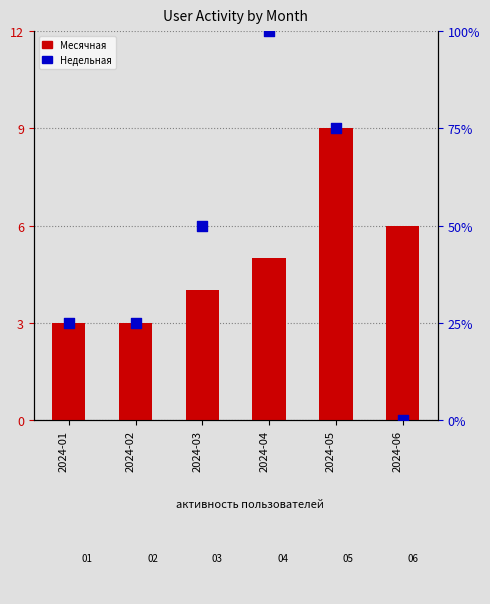

Which series has the largest total across all categories?

Месячная